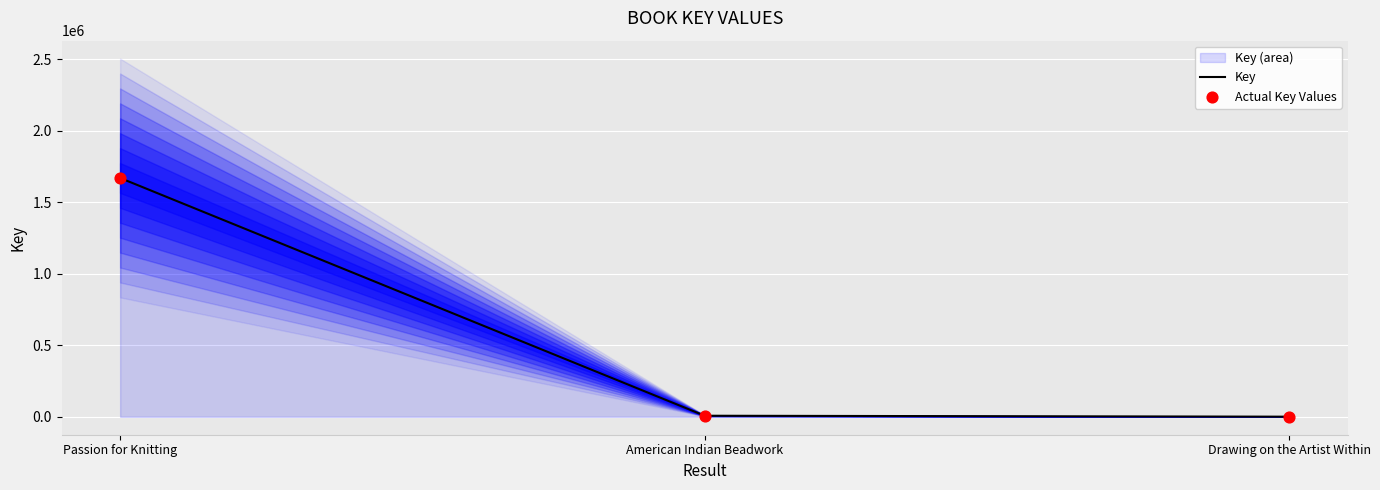

What is the change in value from Passion for Knitting to Drawing on the Artist Within?

-1668061